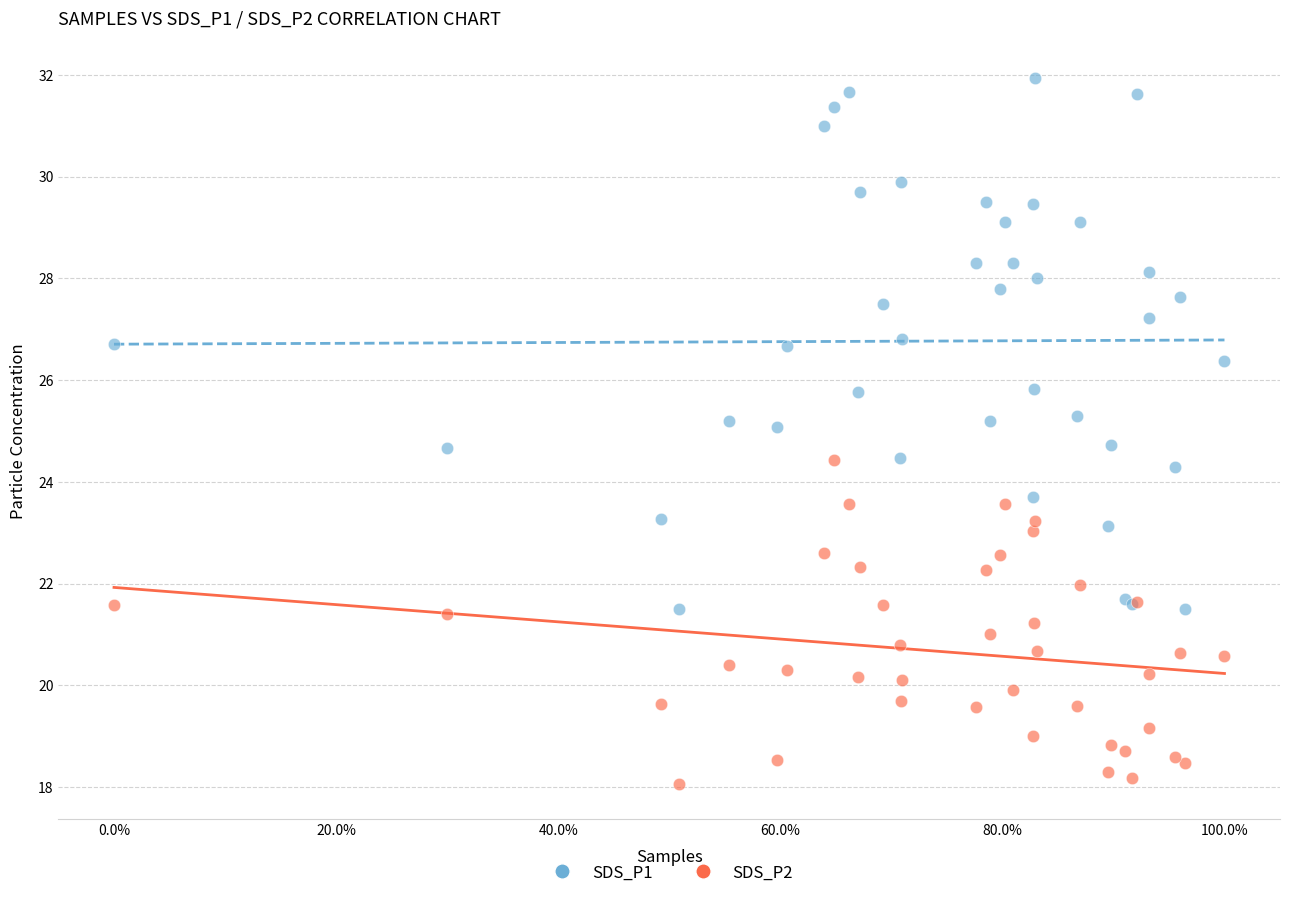

Which series reaches the minimum Y coordinate?

SDS_P2